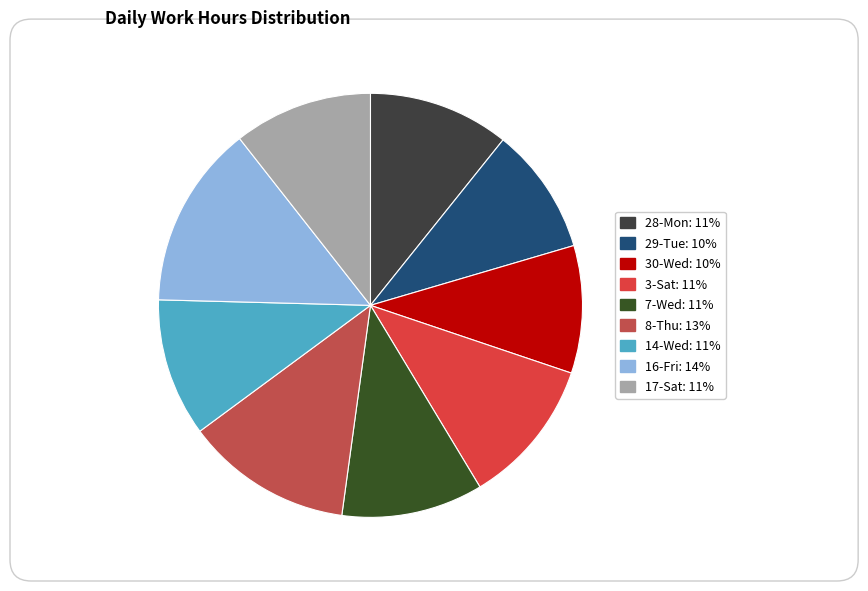

Count the number of slices in the pie.

9